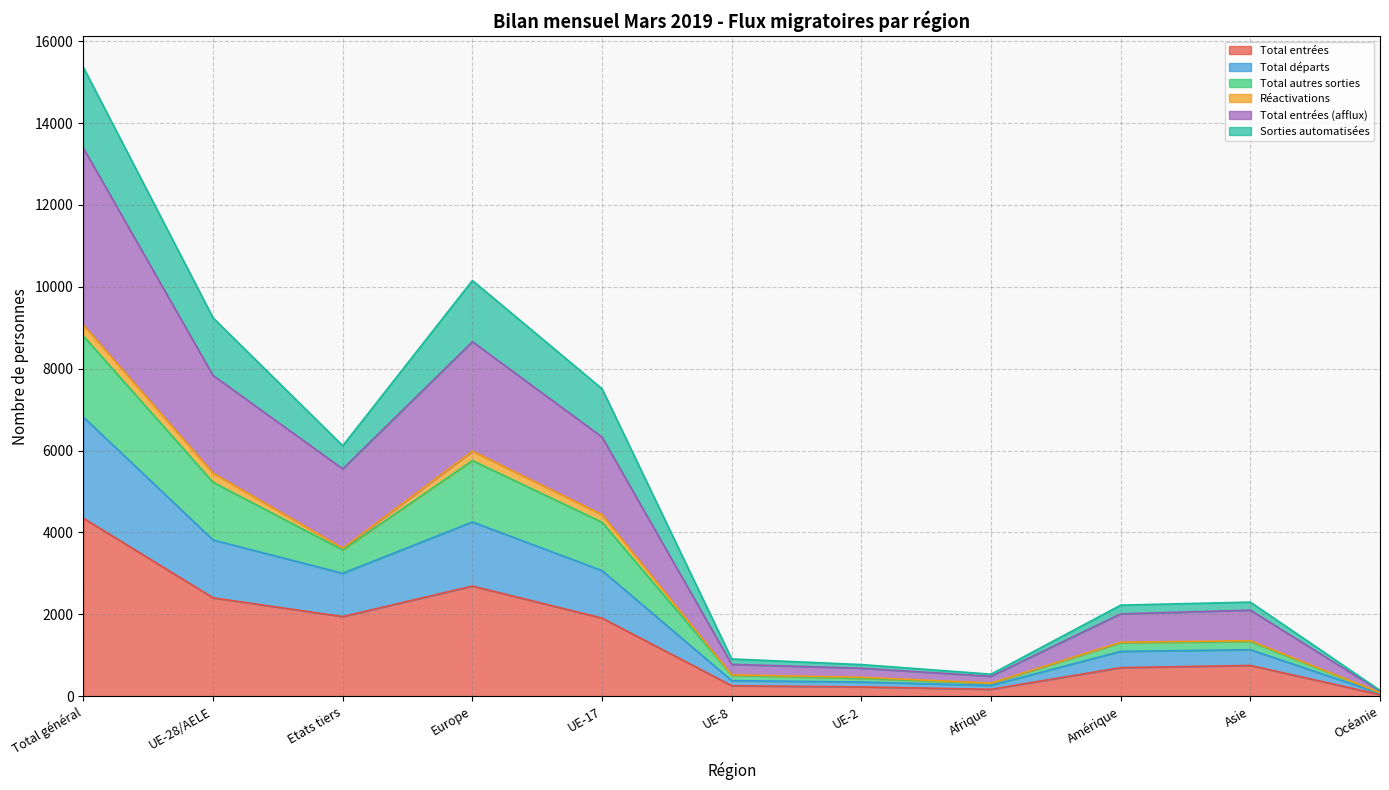

At which label does Total entrées reach its peak?

Total général